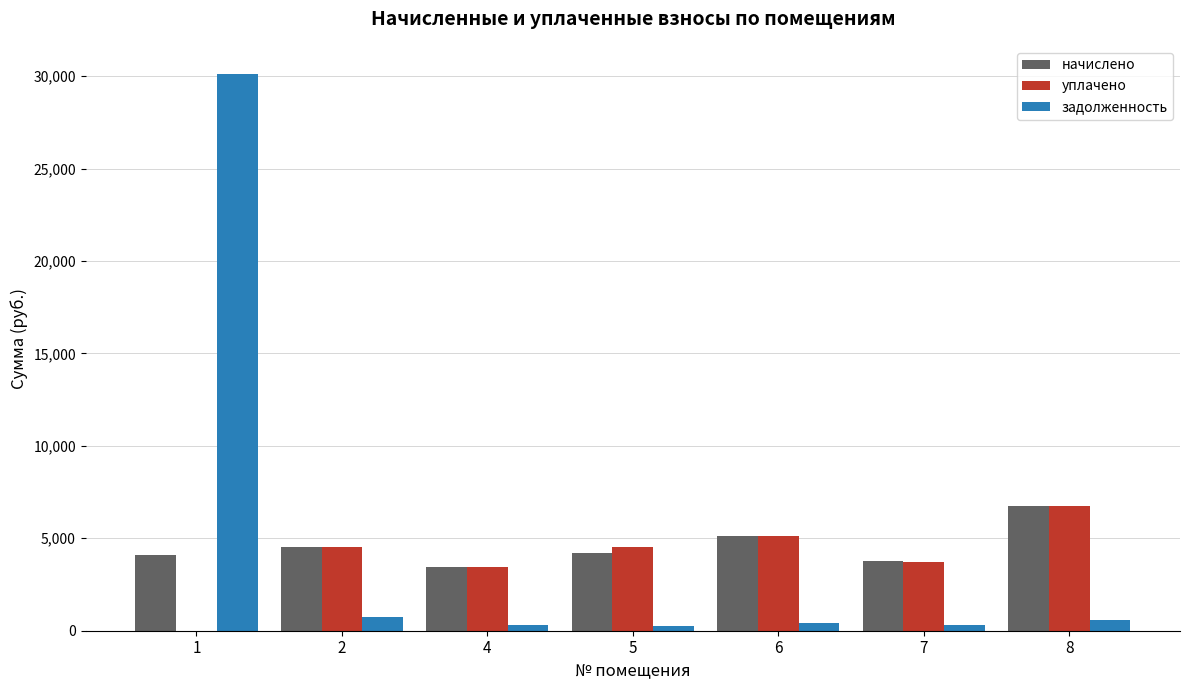

Is the value of задолженность at 4 greater than the value of начислено at 1?

No